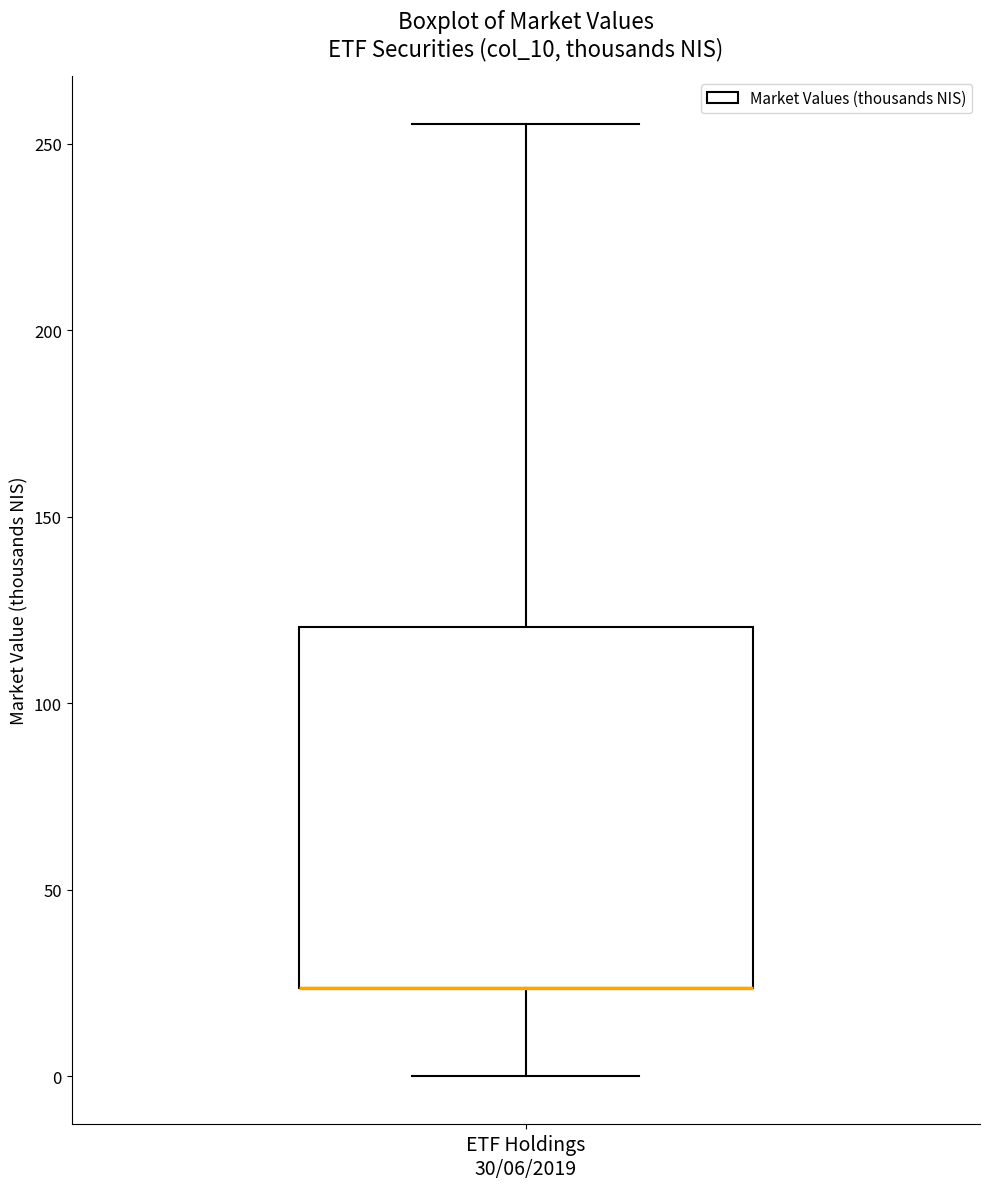

Transcribe this box plot: give where the median line is, the range the box spans, and where the two whiskers end, as read against the y-axis. The values are not printed on the chart, so give them approximately, as read against the axis.

median 25 (drawn on the box's lower edge), box 25 to 120, whiskers 0 to 255